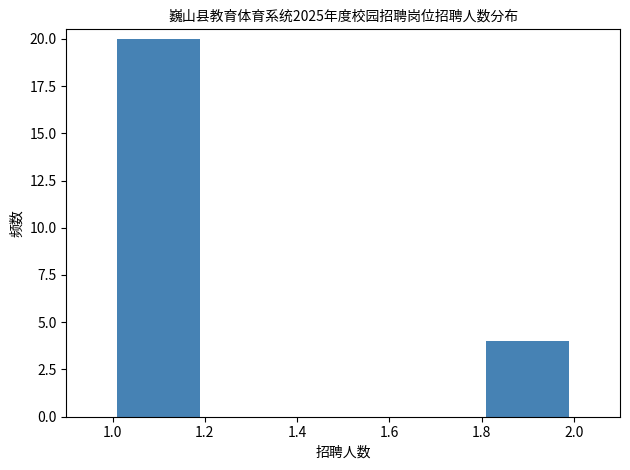

Which range on the x-axis has the tallest bar?

1.0 to 1.2